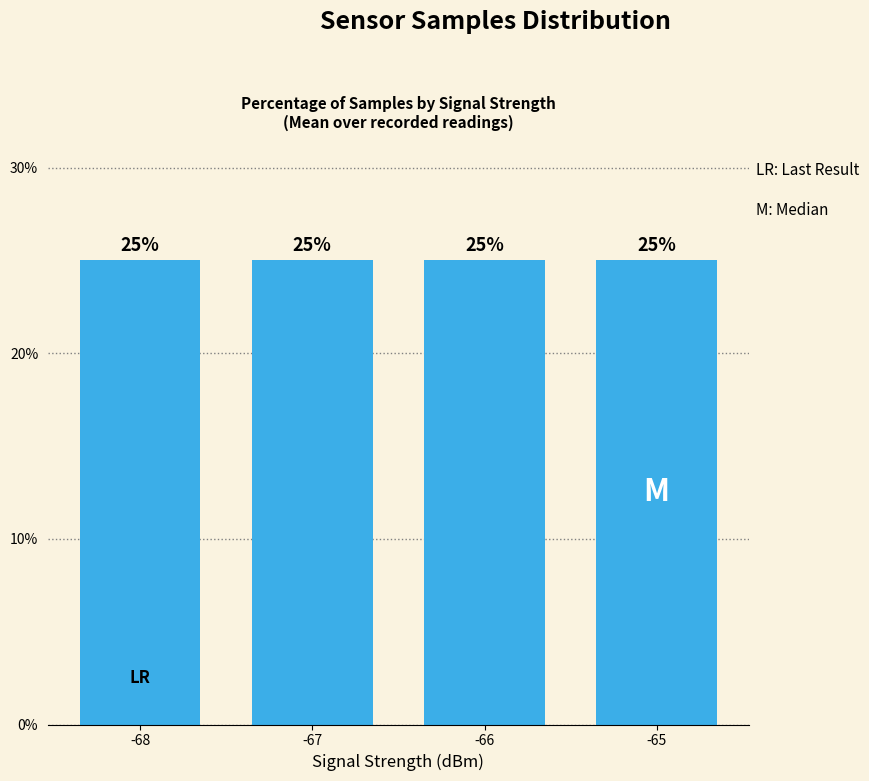

Is it true that the value at -66 is 25.0?

True